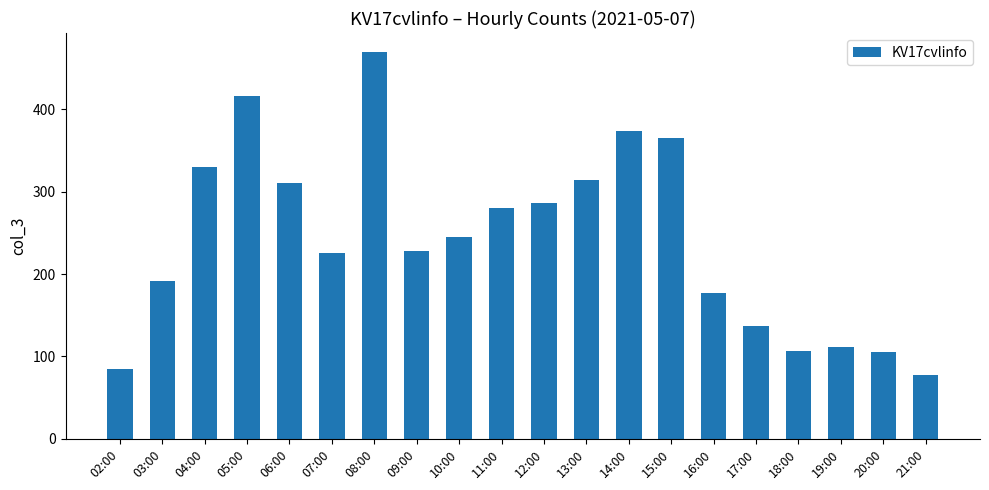

What is the value of the 4th bar from the left?

416